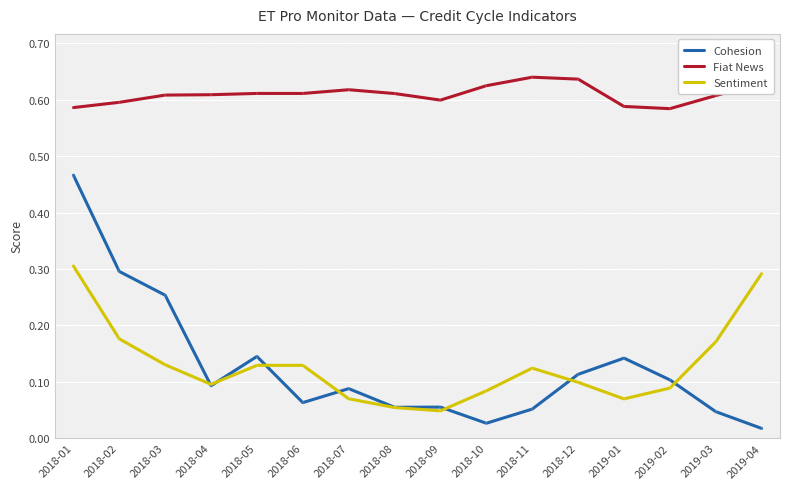

What is the difference between the maximum and minimum values in the Fiat News series?

0.1